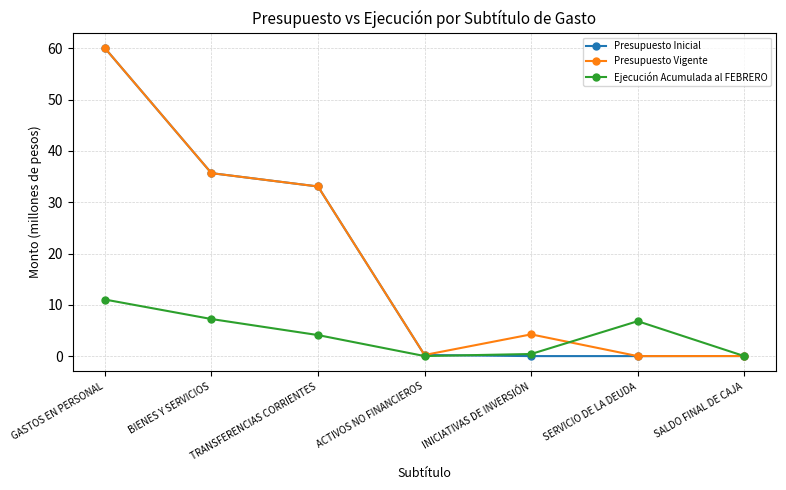

The value of Ejecución Acumulada al FEBRERO at SERVICIO DE LA DEUDA is 6.8. True or false?

True